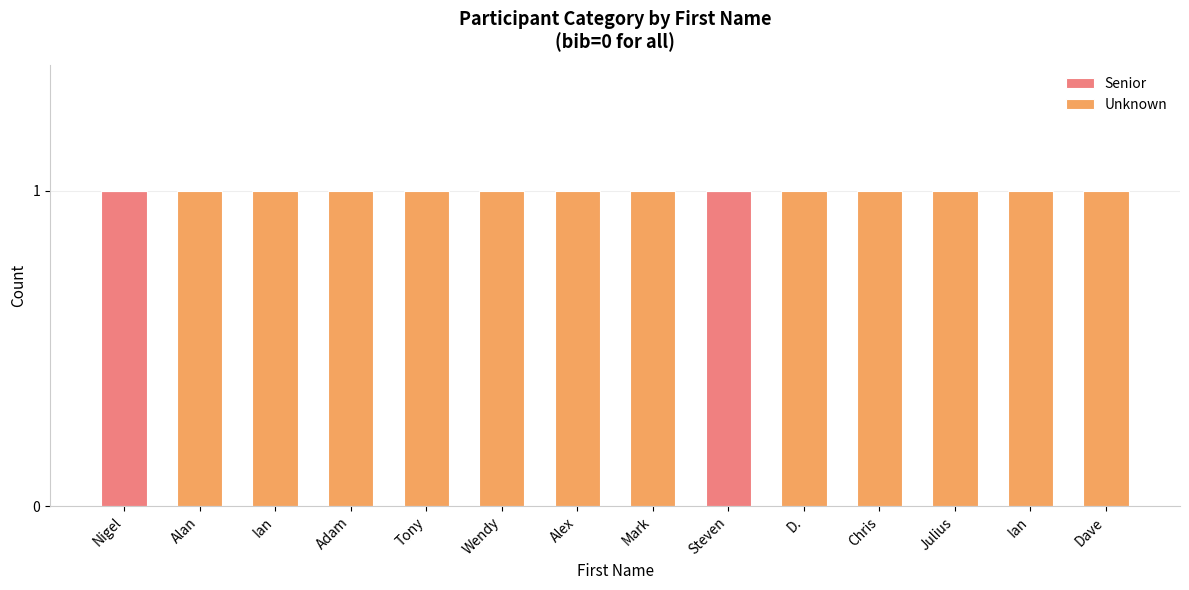

True or false: Unknown has a value of 1 at Alex.

True